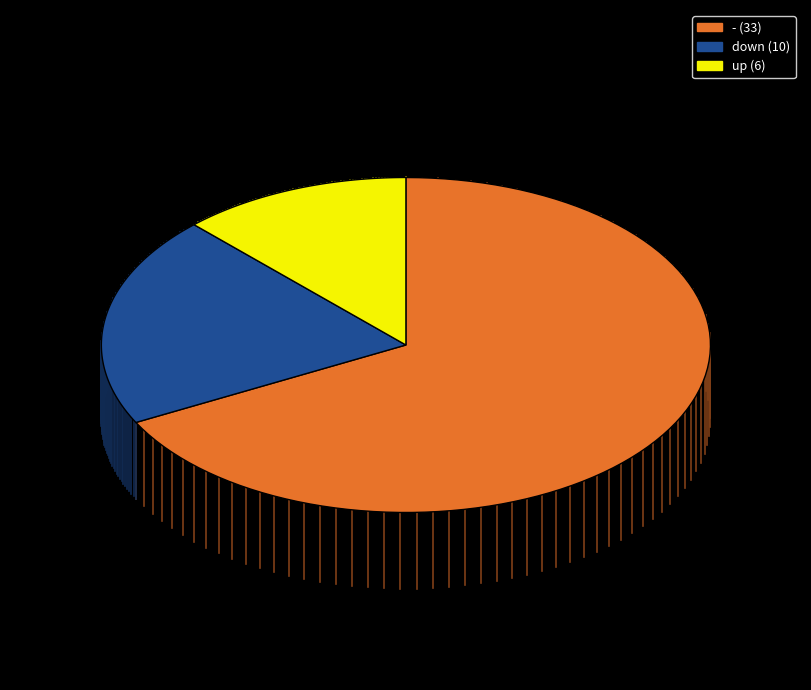

To the nearest percent, what is the difference between the largest and smallest slice percentages?

55%